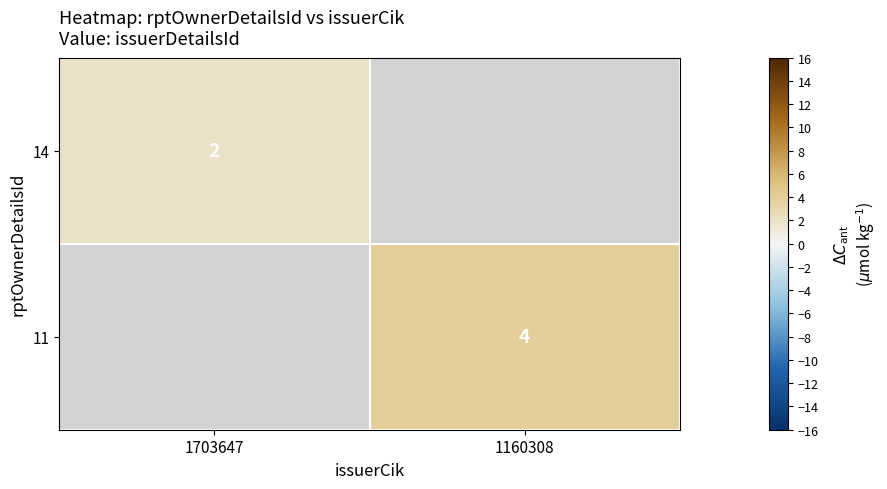

Is it true that 11 equals 4 at 1160308?

True